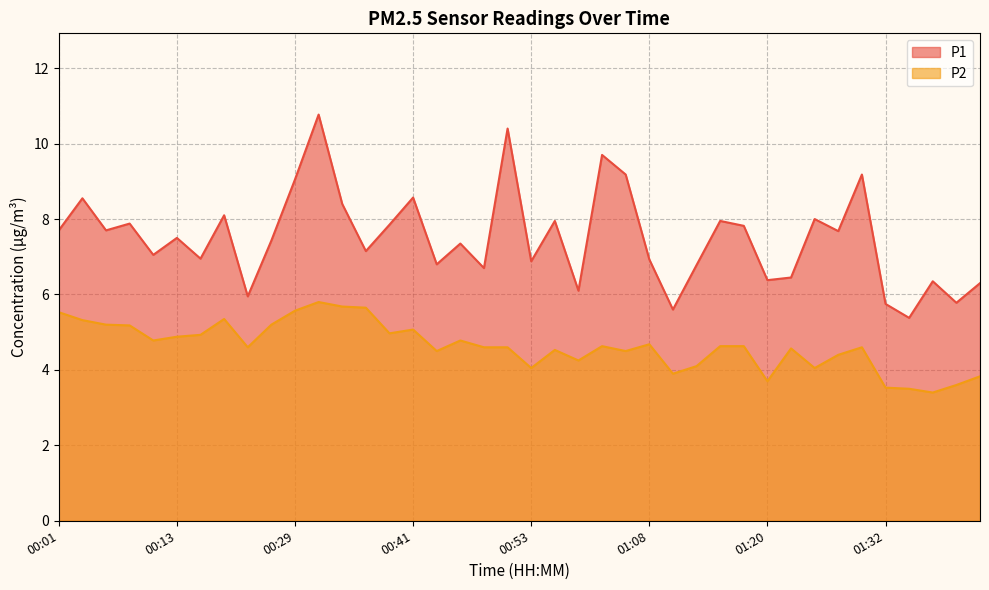

At 00:04, list the series in order from largest to smallest.

P1, P2